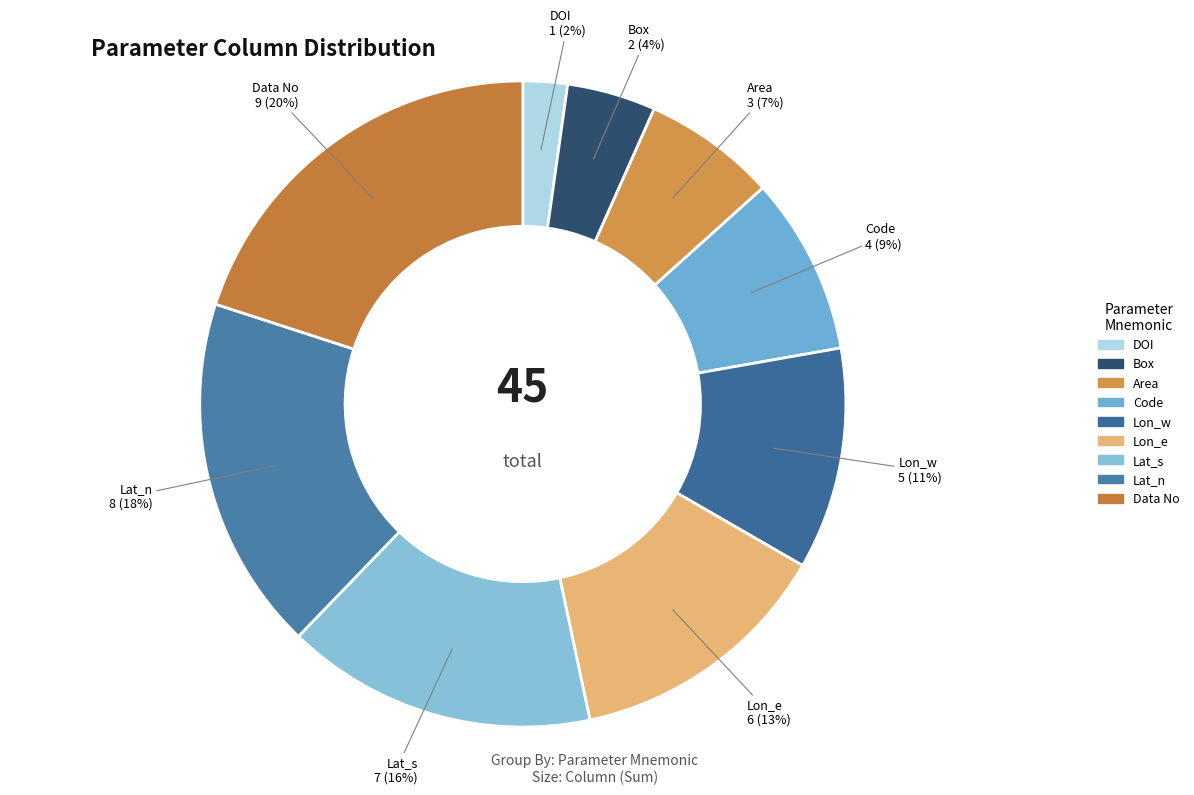

How many slices are in this pie chart?

9